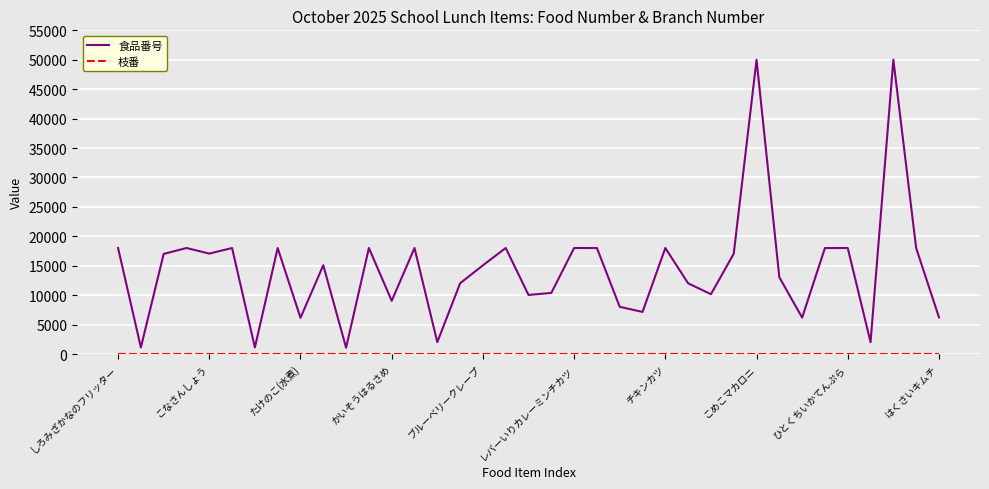

Which series has the largest range (max minus min)?

食品番号